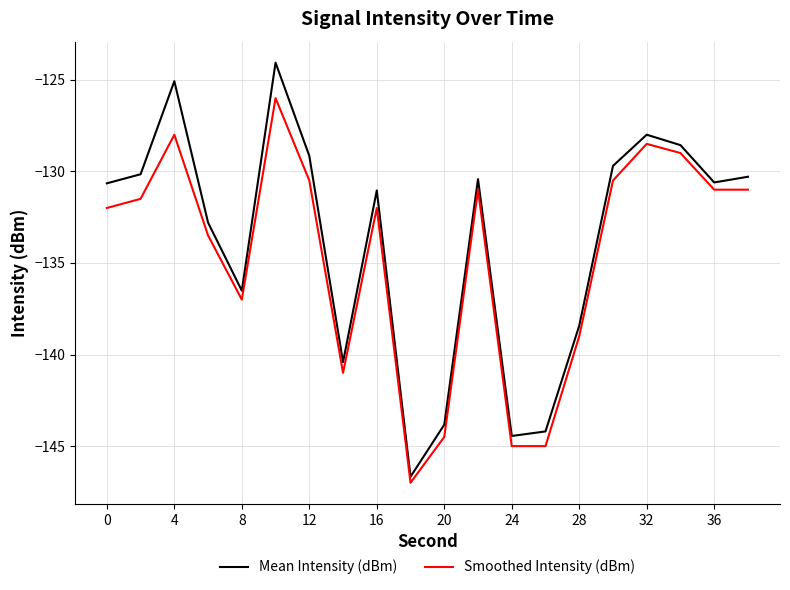

Rank the series by their maximum value, from lowest to highest.

Smoothed Intensity (dBm), Mean Intensity (dBm)